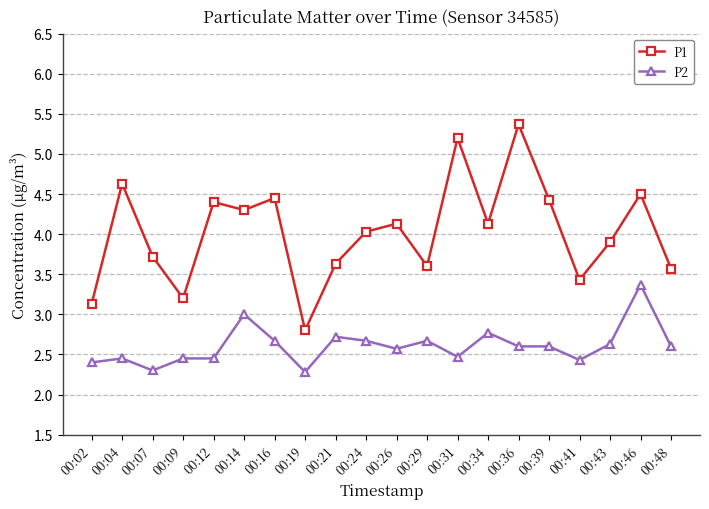

Where is the first local maximum for P2?

00:04